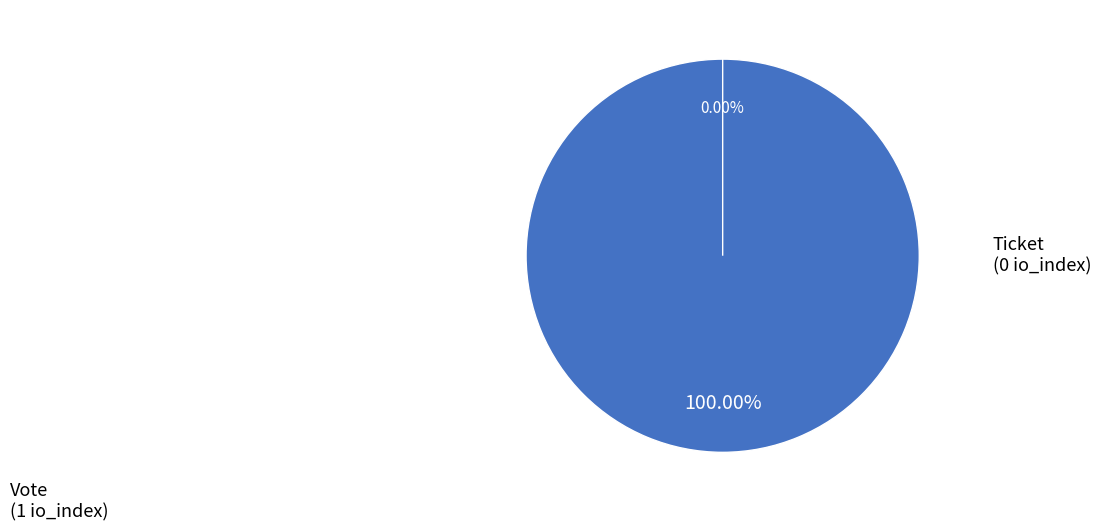

The Ticket slice represents 0% of the pie. True or false?

True